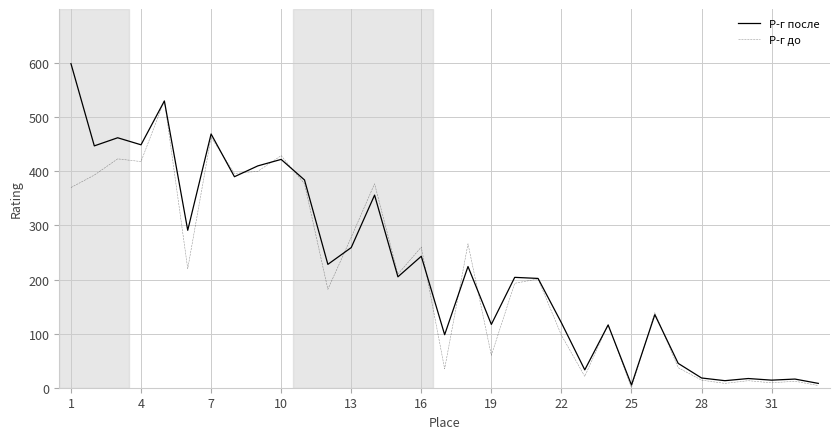

Which series has the largest total across all categories?

Р-г после